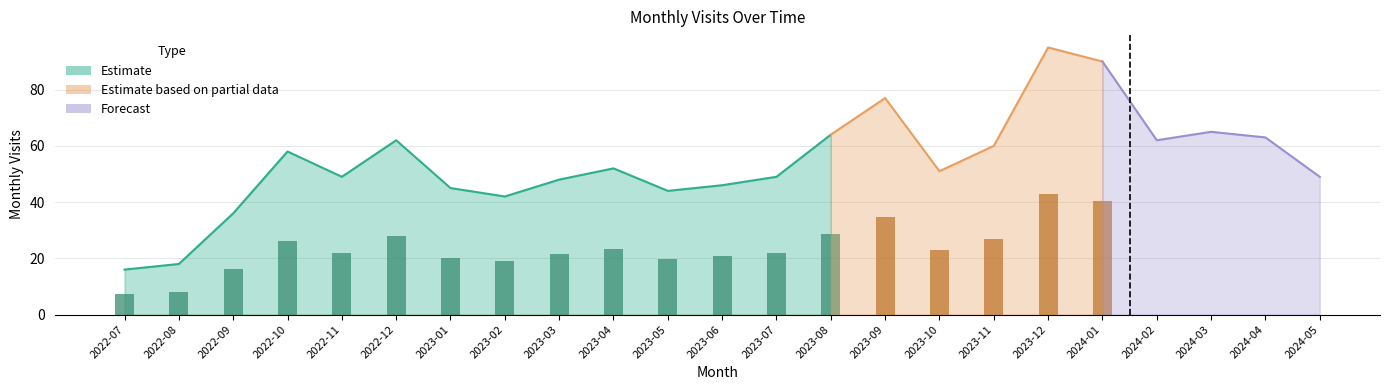

What is the ratio of the value at 2023-10 to the value at 2023-12?

0.5